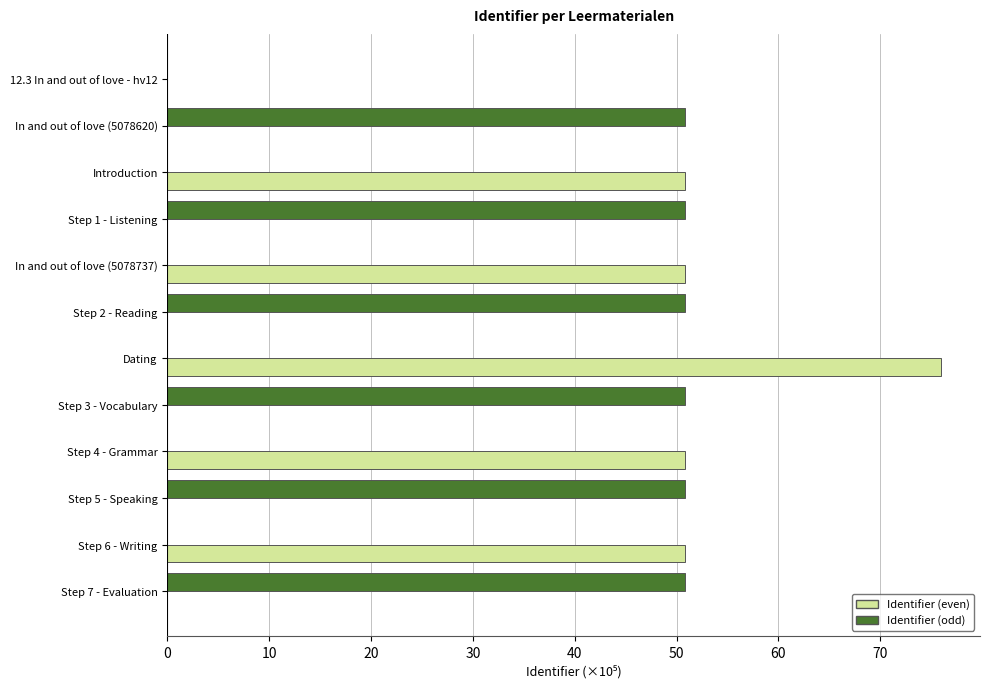

Is it true that Identifier (even) equals 24.4 at In and out of love (5078620)?

False